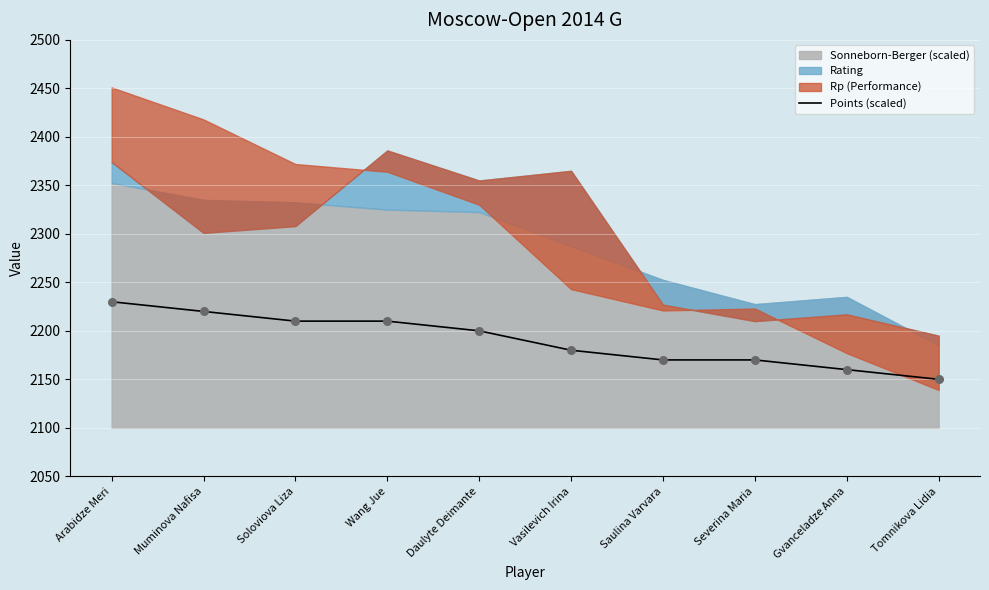

Between Vasilevich Irina and Wang Jue, which is larger?

Wang Jue